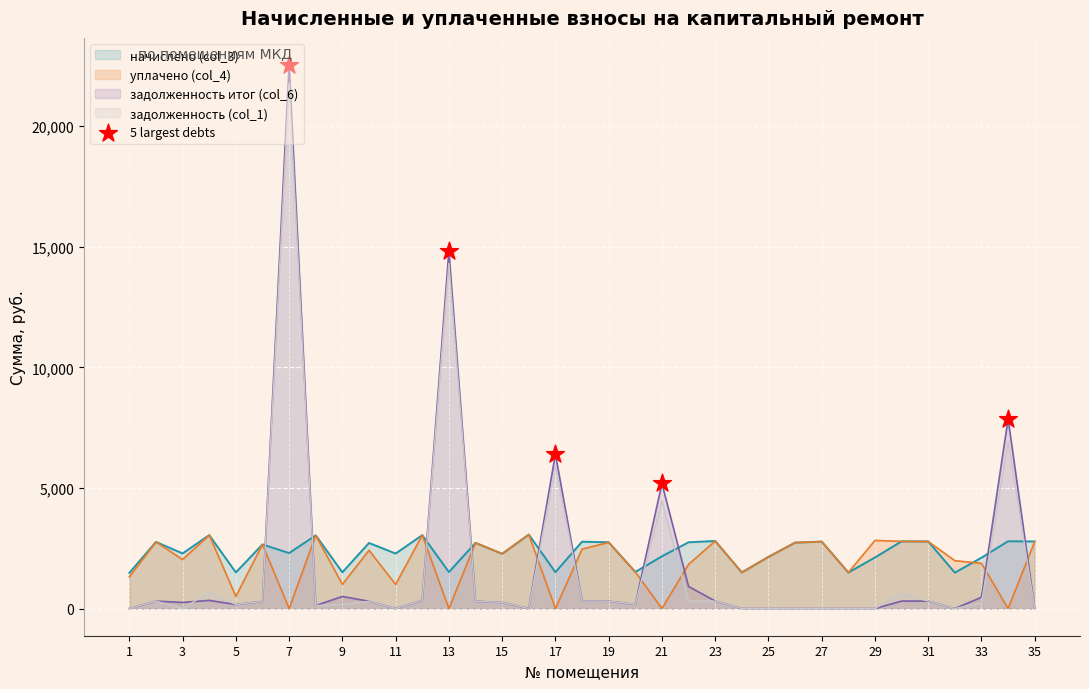

Which series has the largest range (max minus min)?

задолженность итог (col_6)